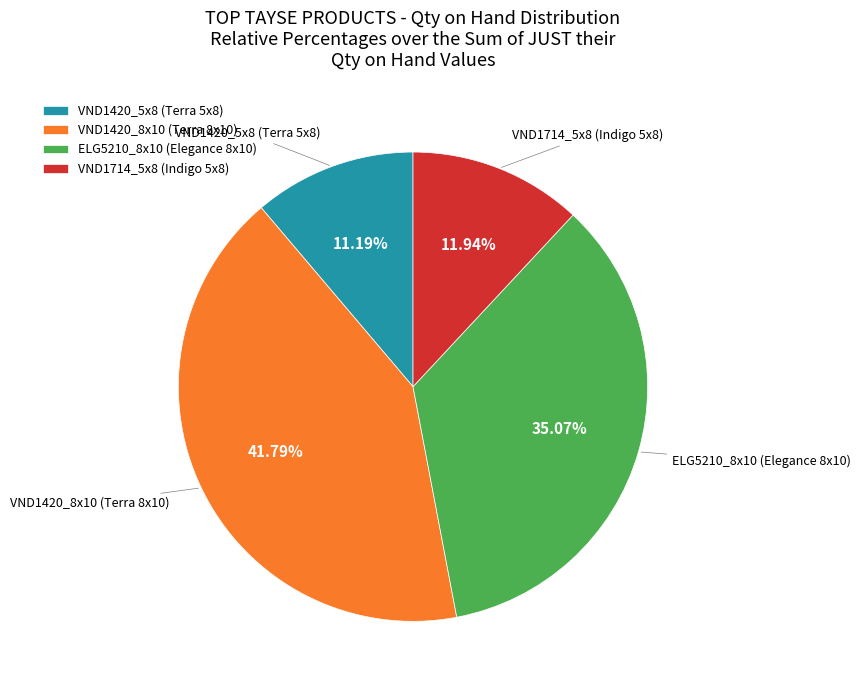

How many segments does this pie chart have?

4